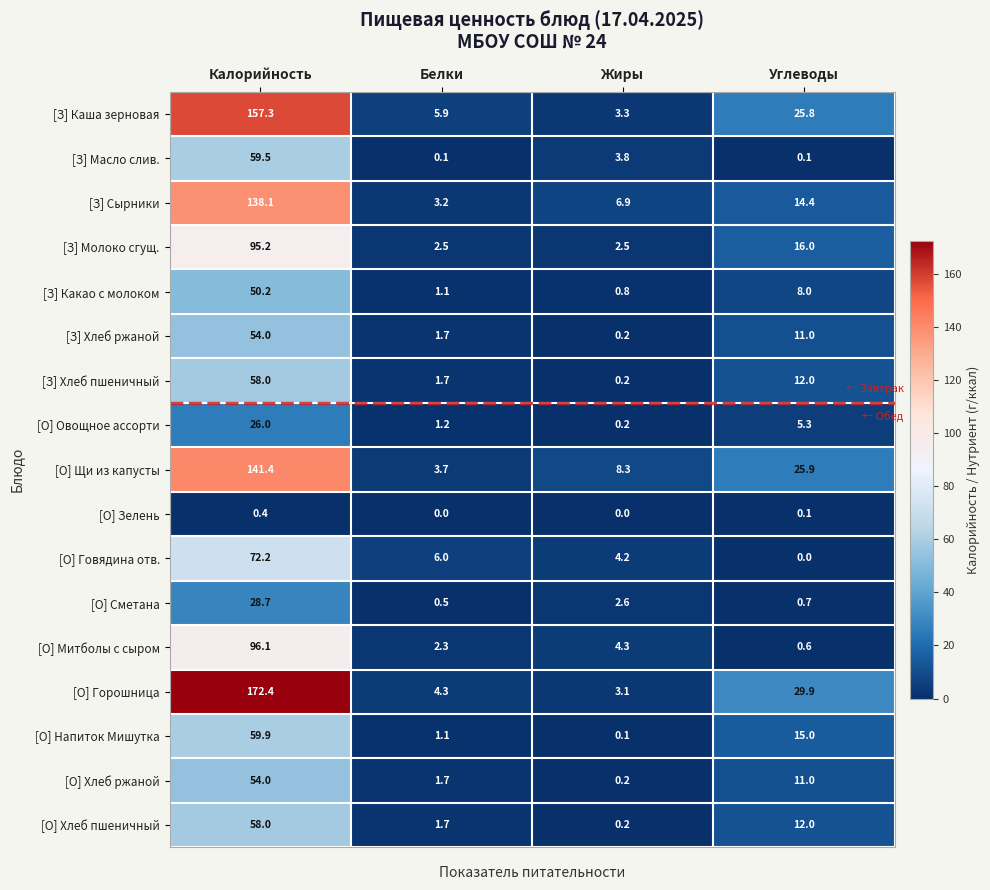

At which category is the sum across all series the highest?

Калорийность